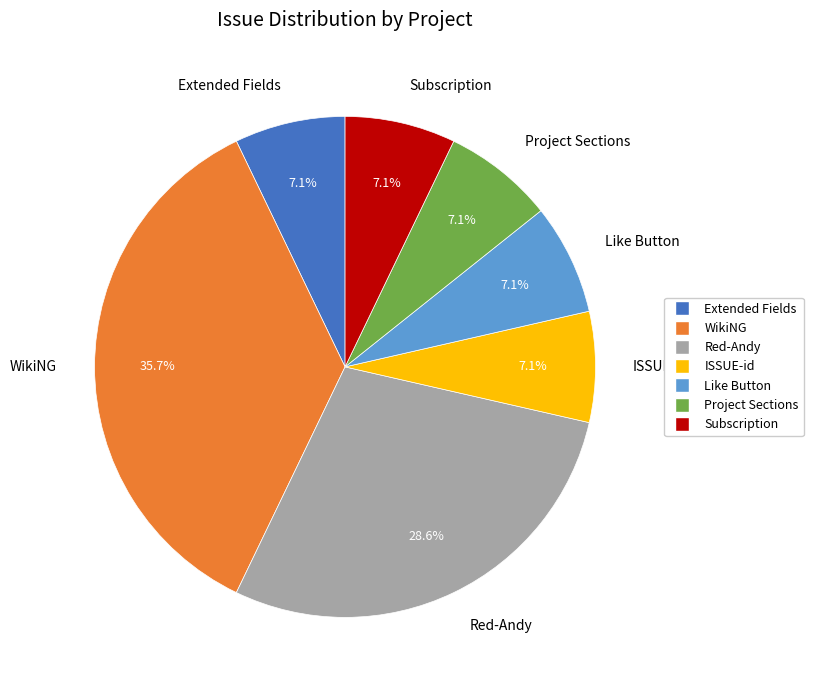

To the nearest percent, what percentage of the pie is ISSUE-id?

7%